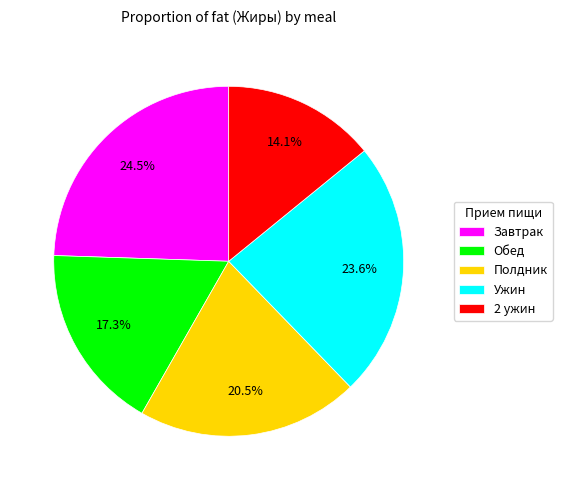

To the nearest percent, what percentage of the pie is 2 ужин?

14%